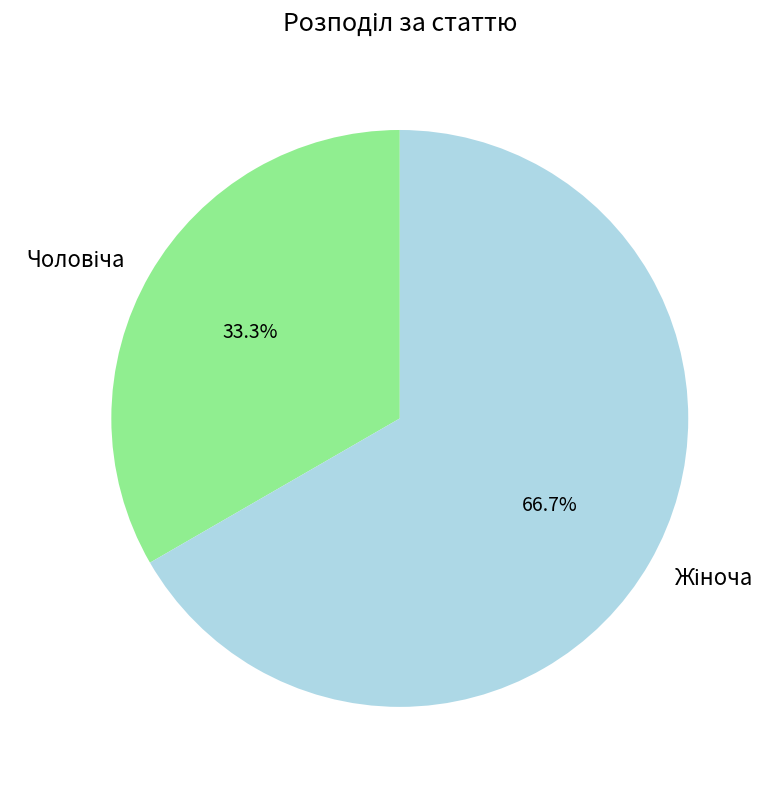

Does any single category account for the majority?

Yes